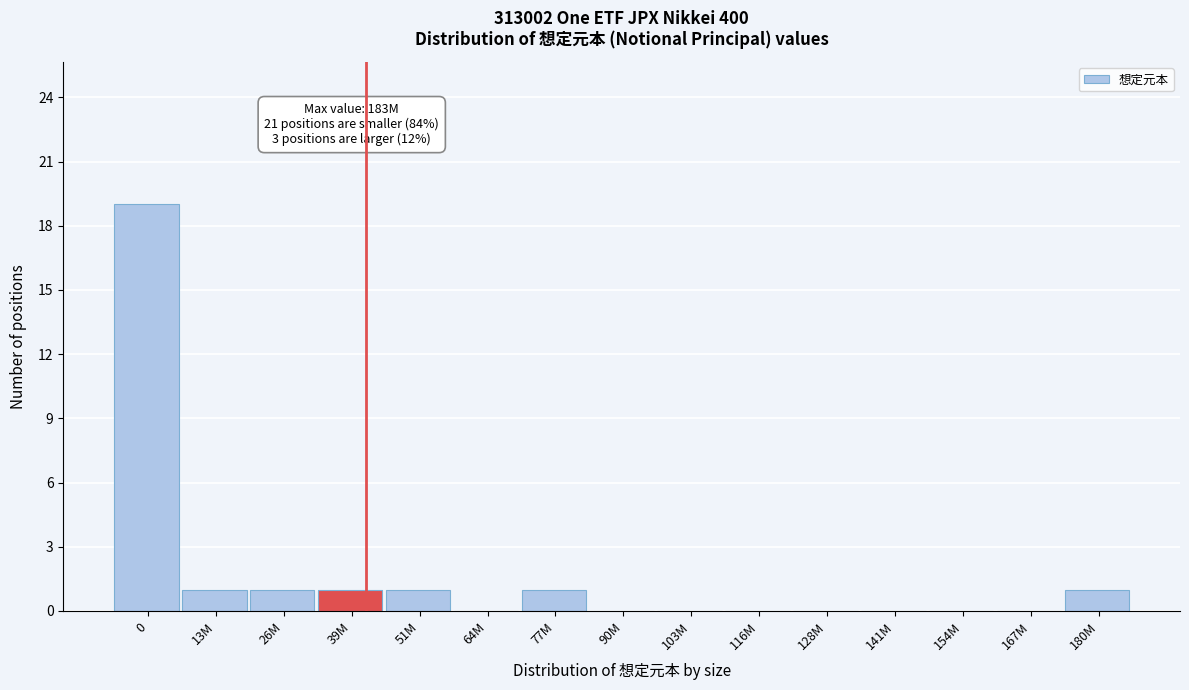

Reading left to right, extract all data points from this chart.

0=19	13M=1	26M=1	39M=1	51M=1	64M=0	77M=1	90M=0	103M=0	116M=0	128M=0	141M=0	154M=0	167M=0	180M=1